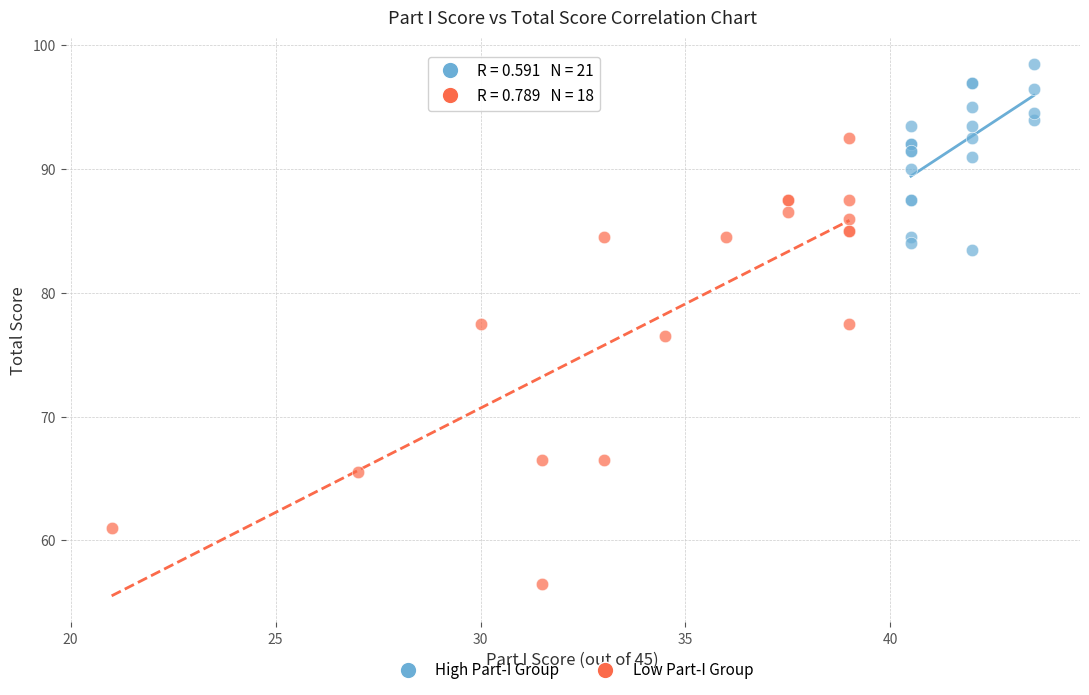

Which series reaches the maximum Y coordinate?

High Part-I Group